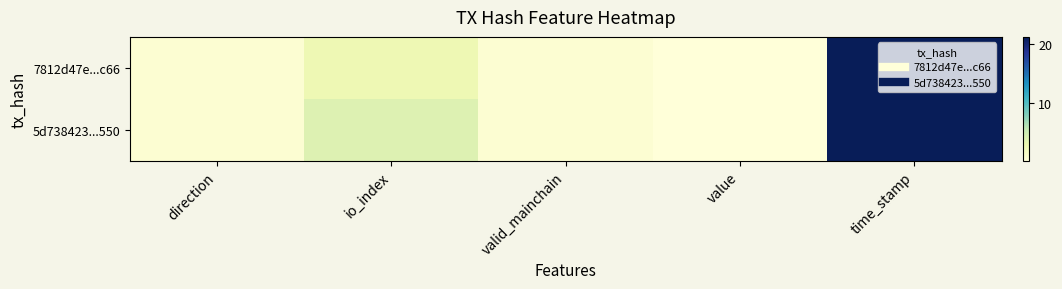

Which category has the highest value across all series?

time_stamp